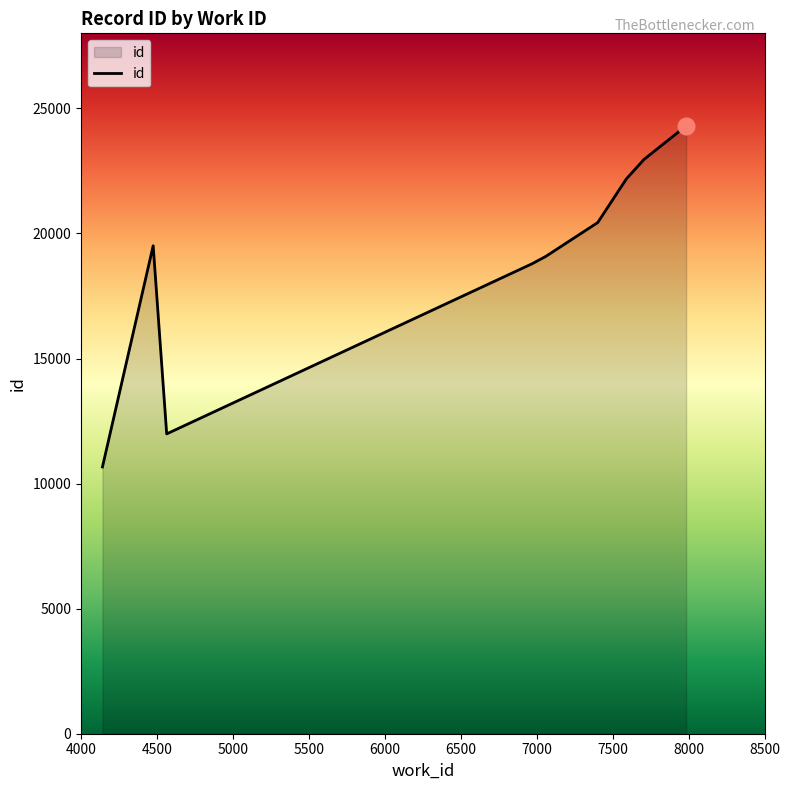

What is the average value?

18880